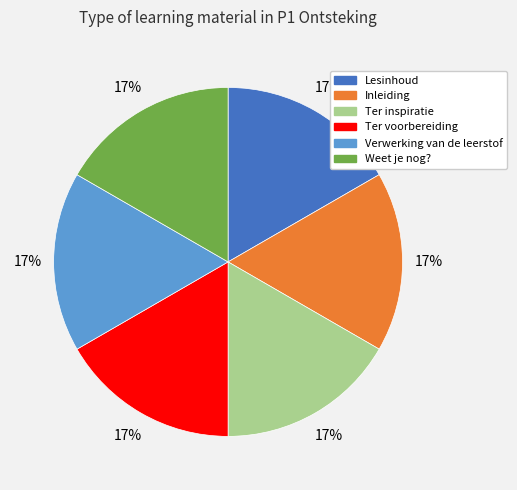

The Lesinhoud slice represents 3% of the pie. True or false?

False